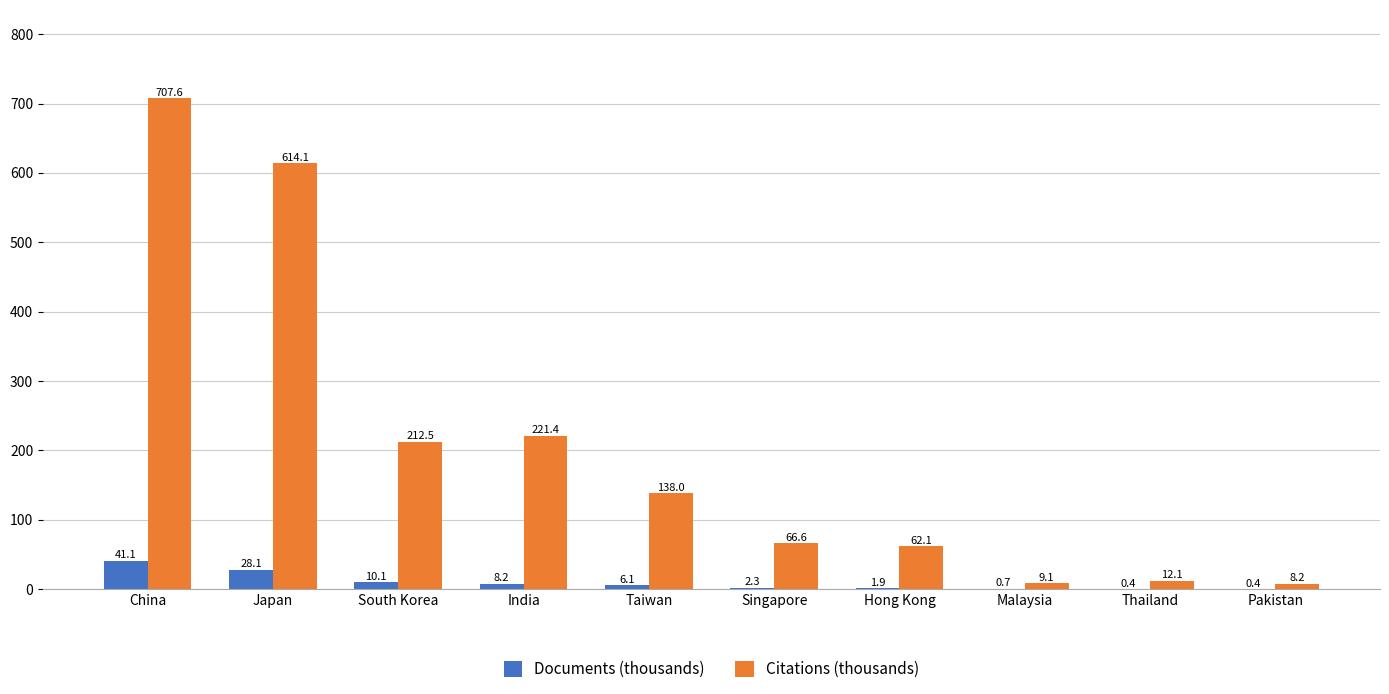

What is the total value across all series at Hong Kong?

64.0